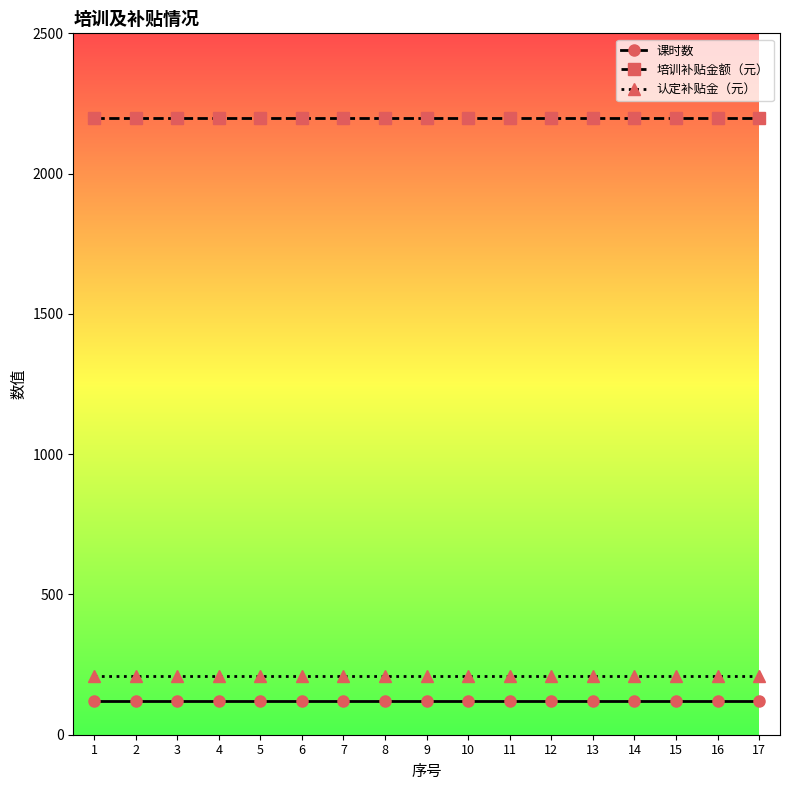

Reading left to right, list all the values displayed in this chart.

课时数: 1=120	2=120	3=120	4=120	5=120	6=120	7=120	8=120	9=120	10=120	11=120	12=120	13=120	14=120	15=120	16=120	17=120
培训补贴金额（元）: 1=2200	2=2200	3=2200	4=2200	5=2200	6=2200	7=2200	8=2200	9=2200	10=2200	11=2200	12=2200	13=2200	14=2200	15=2200	16=2200	17=2200
认定补贴金（元）: 1=210	2=210	3=210	4=210	5=210	6=210	7=210	8=210	9=210	10=210	11=210	12=210	13=210	14=210	15=210	16=210	17=210